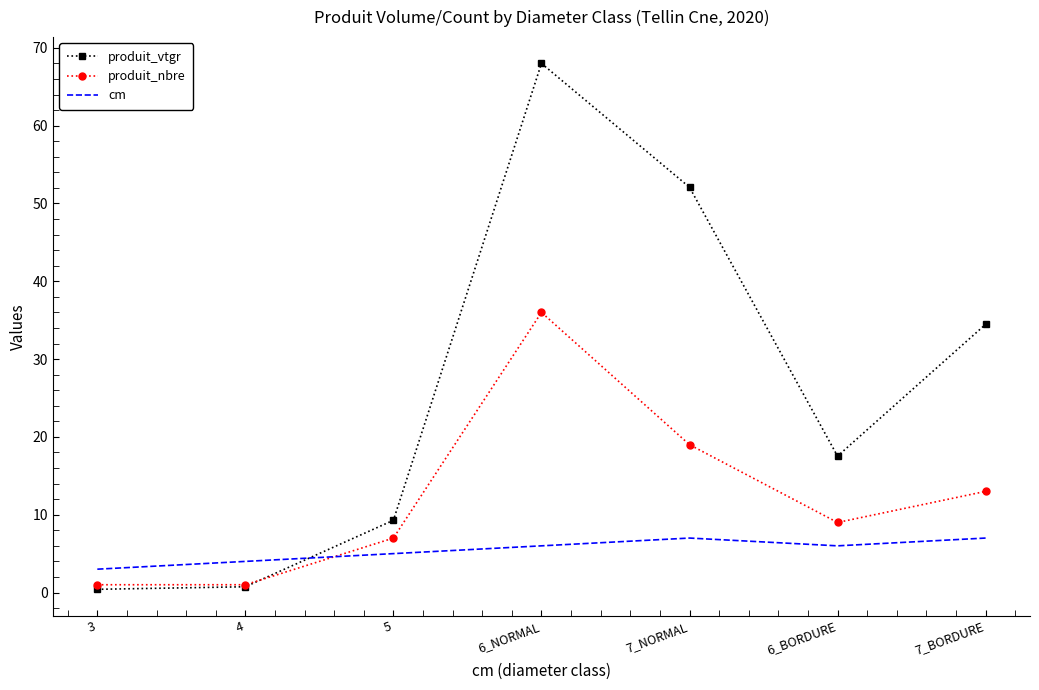

The value of cm at 4 is 1.1. True or false?

False